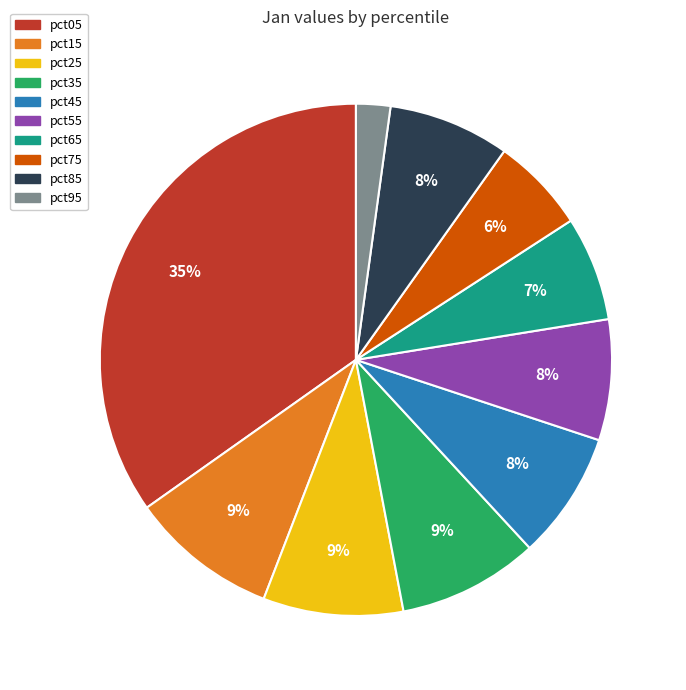

What percentage is the pct25 slice, to the nearest percent?

9%